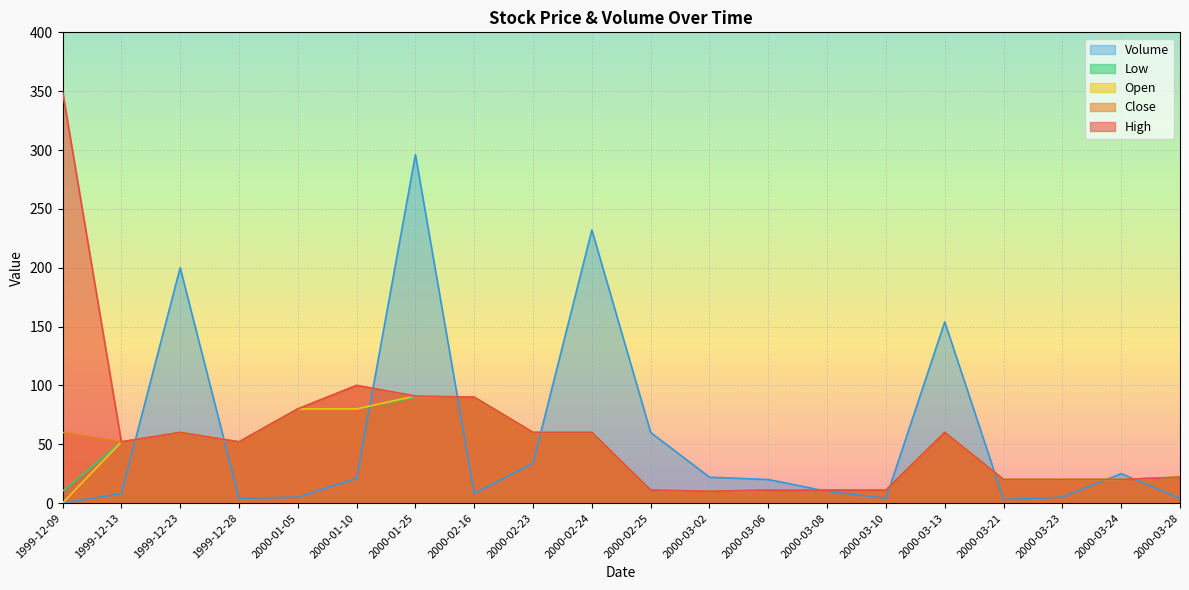

The value of Open at 2000-02-25 is 7. True or false?

False